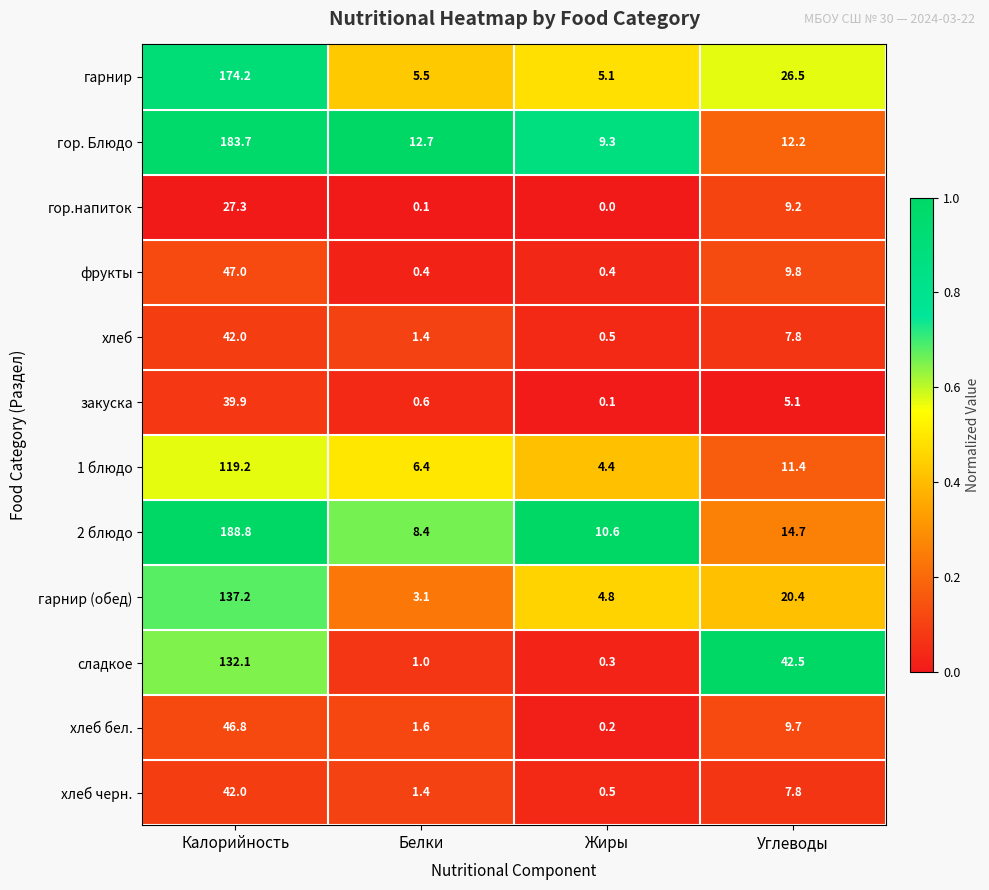

What is the spread (max minus min) of values at Жиры?

10.6